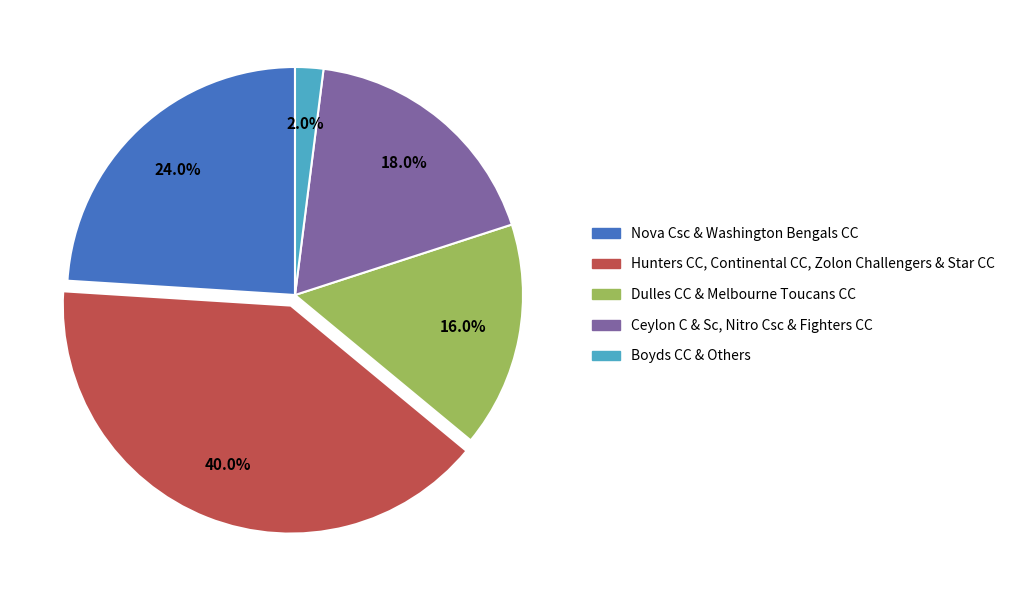

Which category has the biggest portion of the pie?

Hunters CC, Continental CC, Zolon Challengers & Star CC